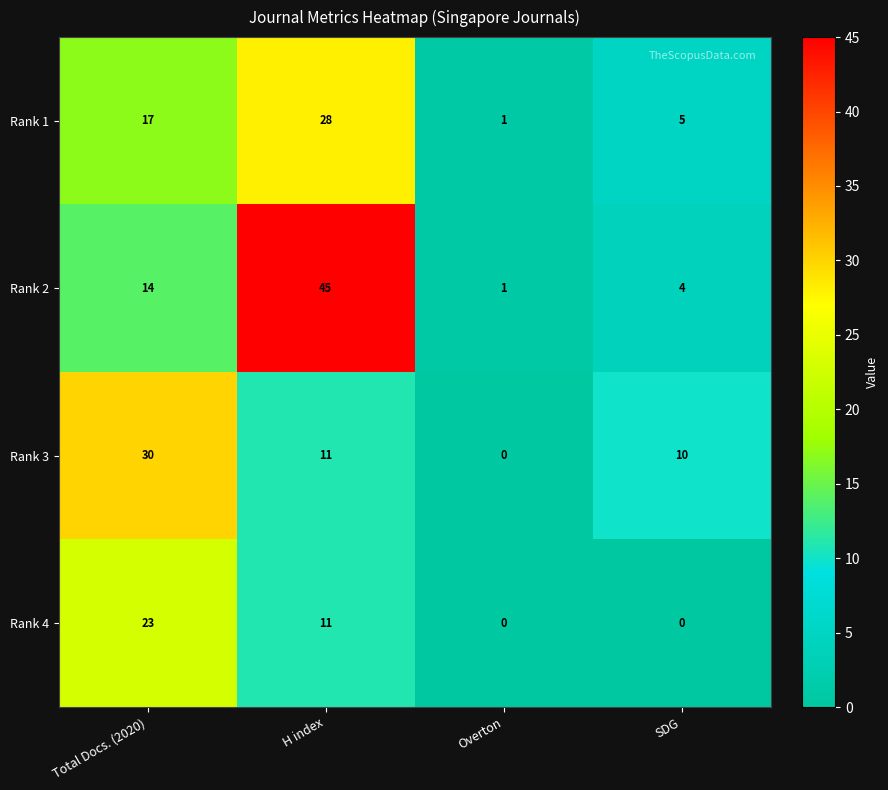

At which label does Rank 4 first exceed 11?

Total Docs. (2020)